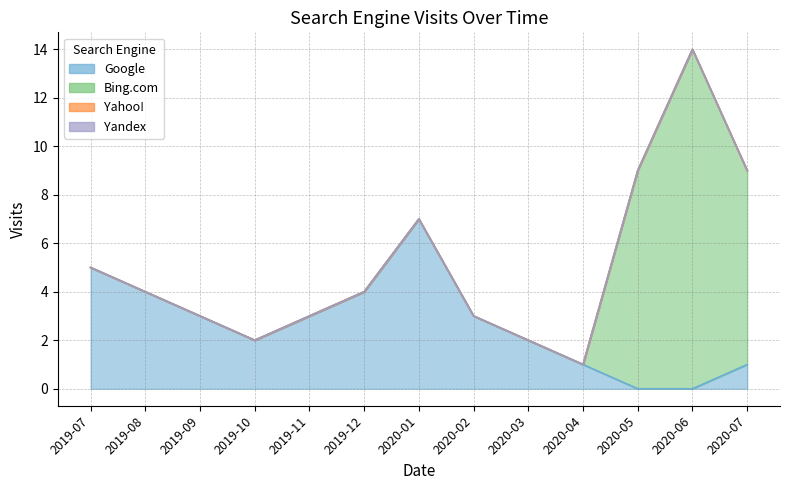

List the series in order of their peak value, highest first.

Bing.com, Google, Yahoo!, Yandex